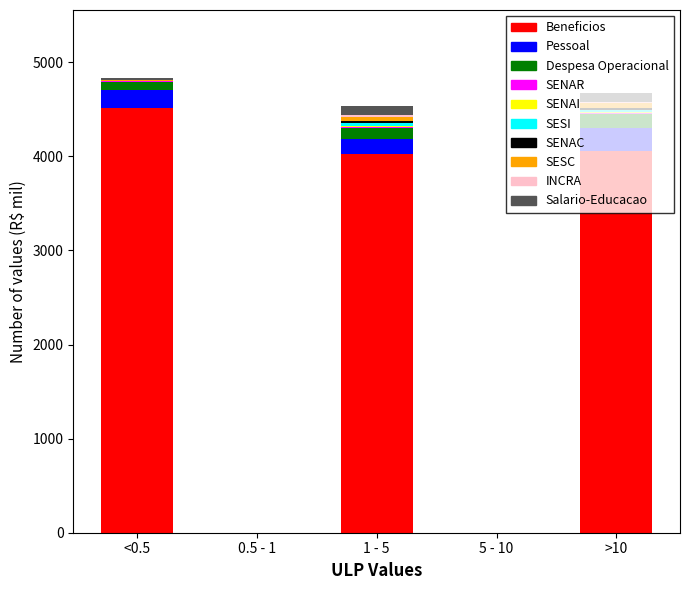

Which category has the highest value in the Beneficios series?

<0.5